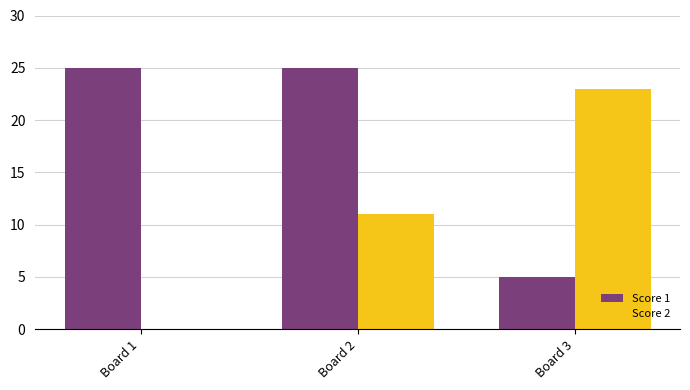

Read the Score 1 value at Board 3, to the nearest 5.

5